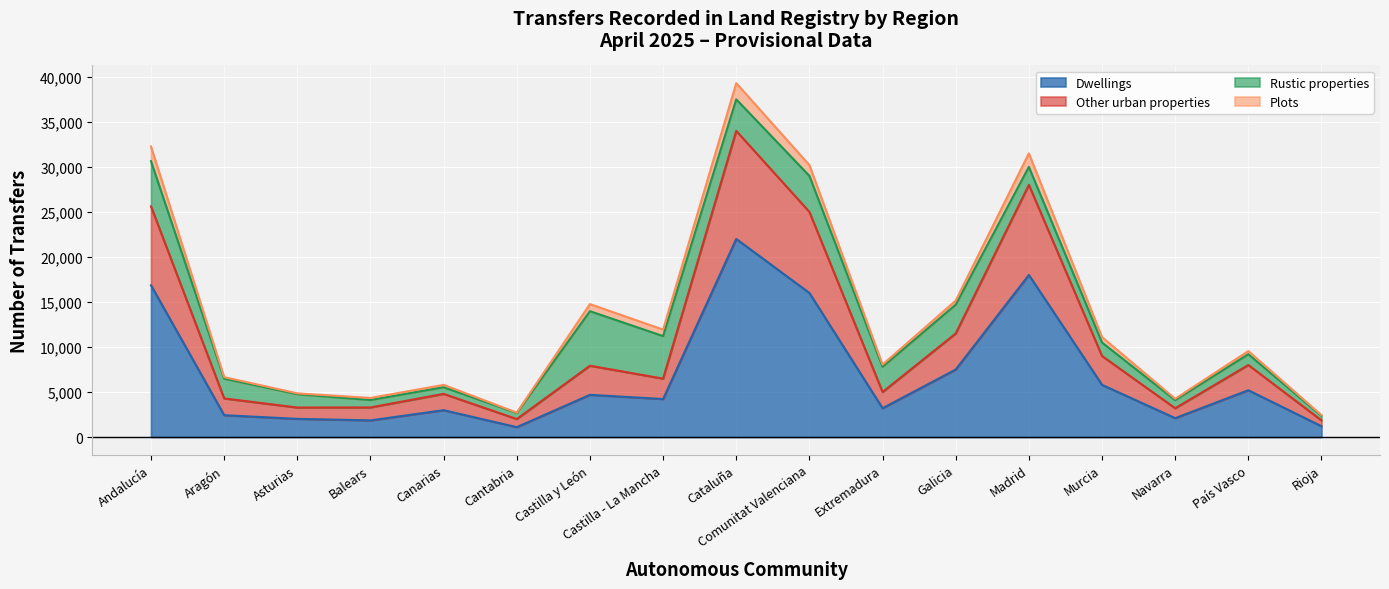

Which category has the highest value in the Dwellings series?

Cataluña